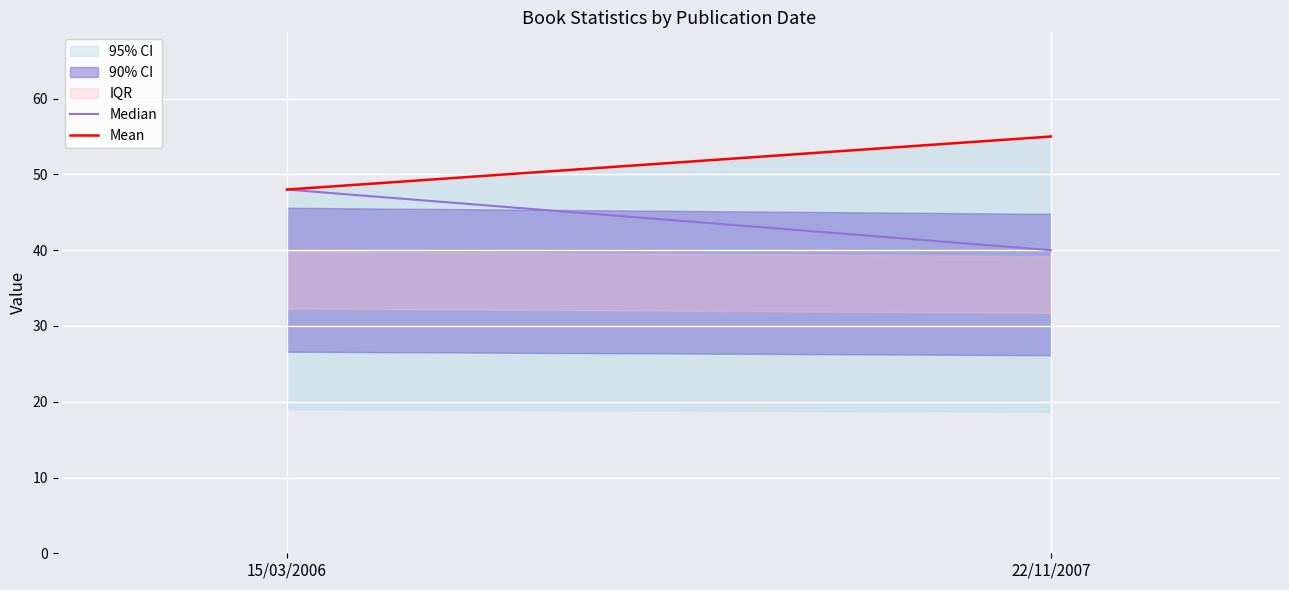

Which has a higher value, 22/11/2007 or 15/03/2006?

15/03/2006